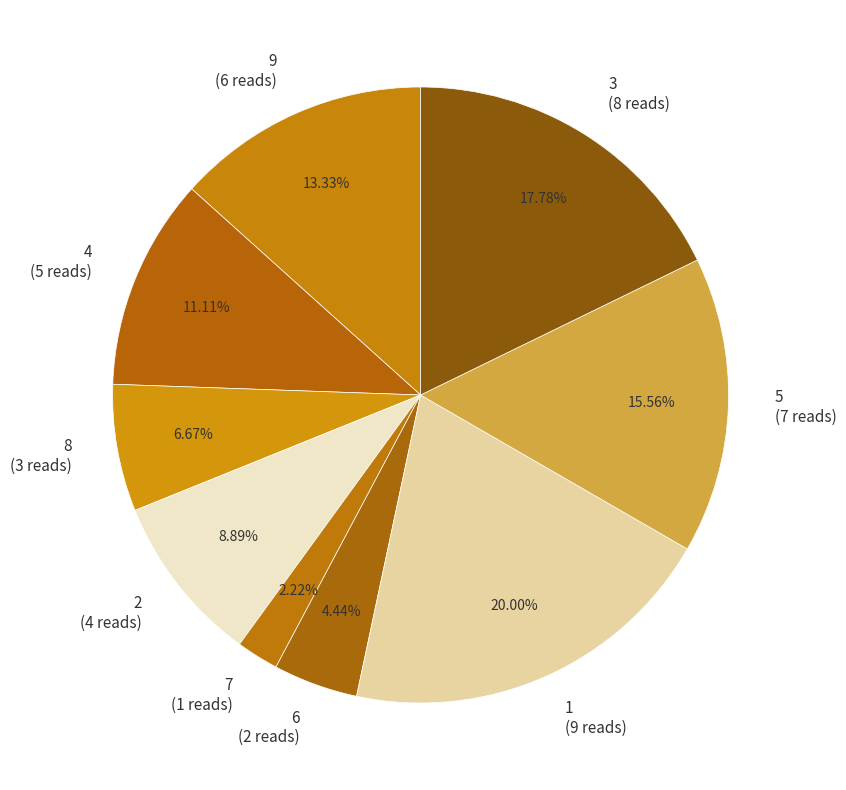

Count the number of slices in the pie.

9